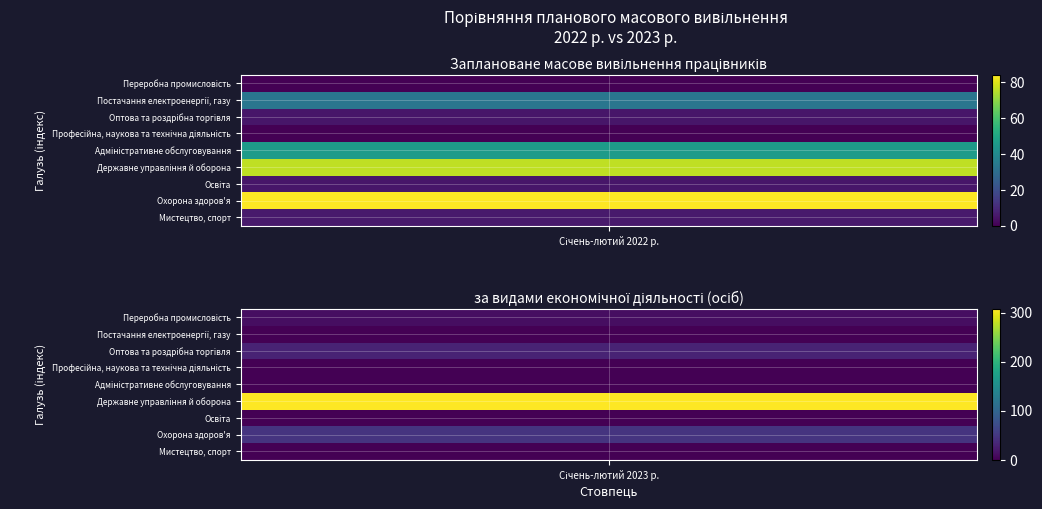

List the series in order of their peak value, highest first.

Державне управління й оборона, Охорона здоров'я, Адміністративне обслуговування, Постачання електроенергії, газу, Оптова та роздрібна торгівля, Переробна промисловість, Мистецтво, спорт, Освіта, Професійна, наукова та технічна діяльність